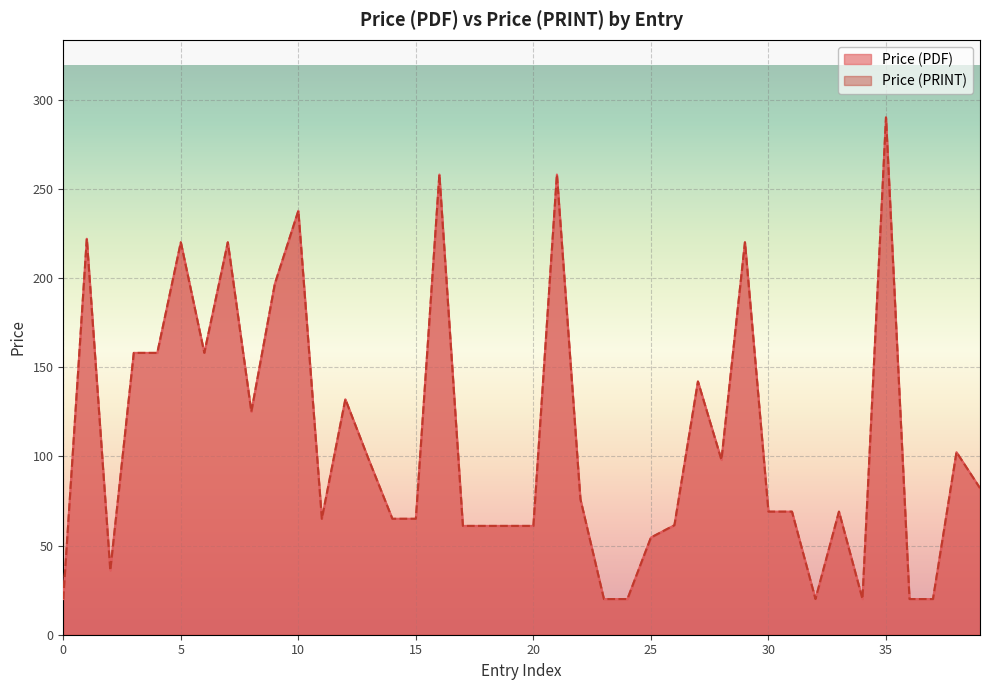

How many categories are shown in the chart?

40